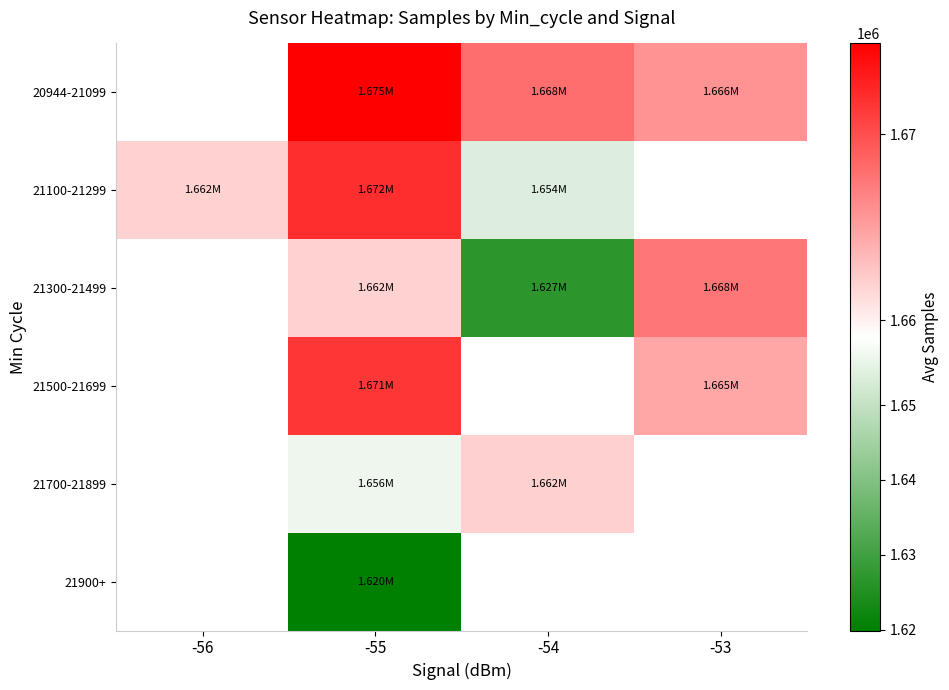

The 21900+ series shows 1619881.0 at -55. True or false?

True